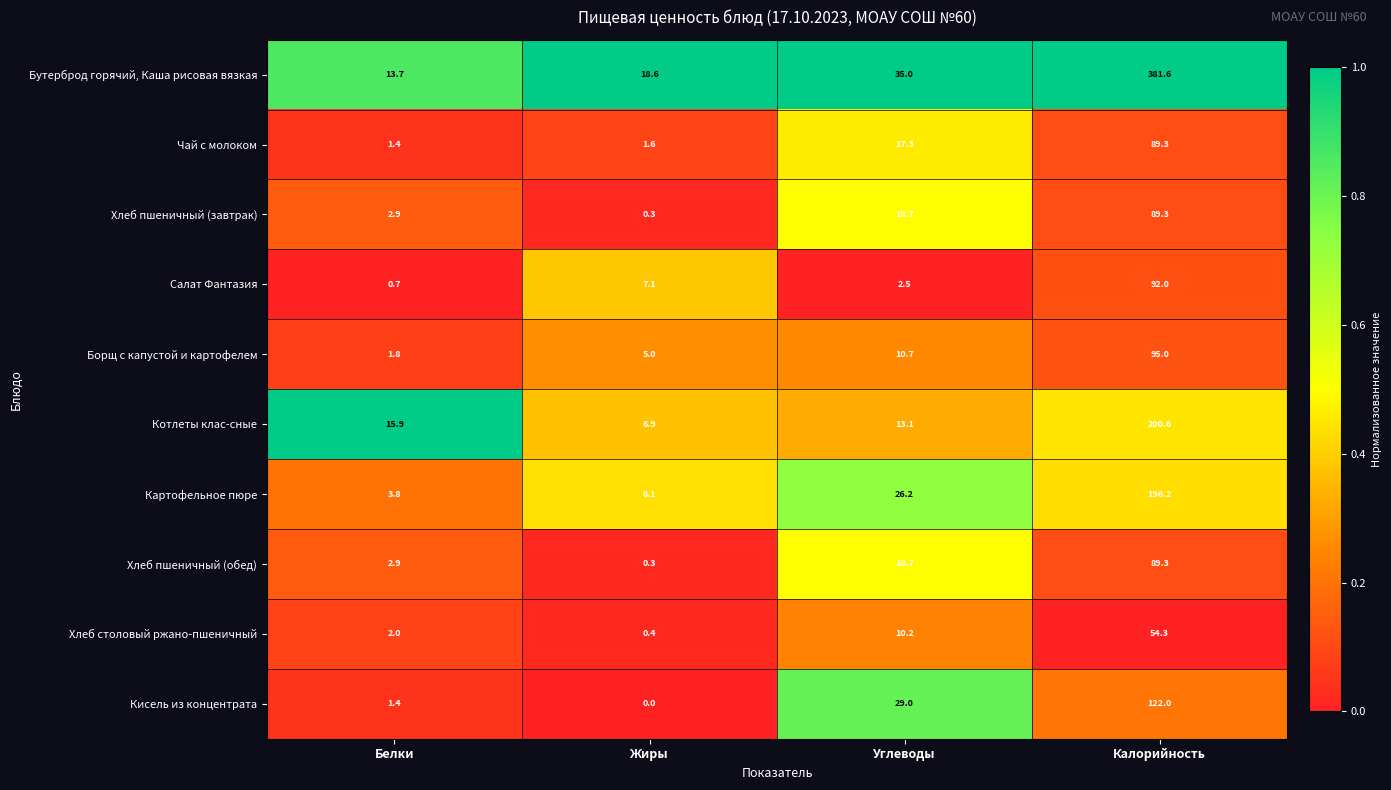

The Котлеты клас-сные series shows 6.9 at Жиры. True or false?

True